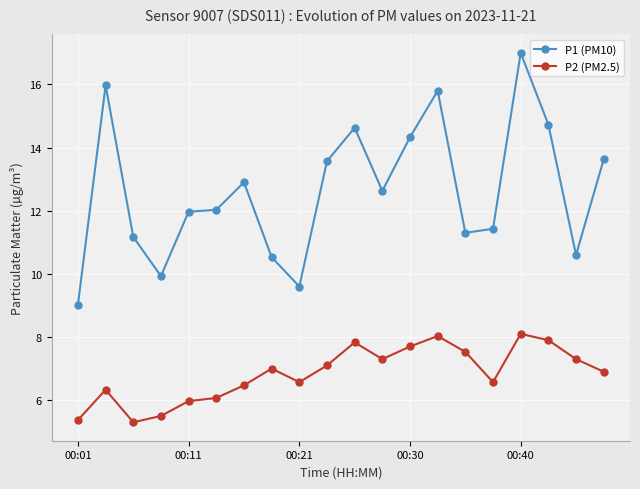

True or false: P2 (PM2.5) has more than 0 interior local peaks.

True